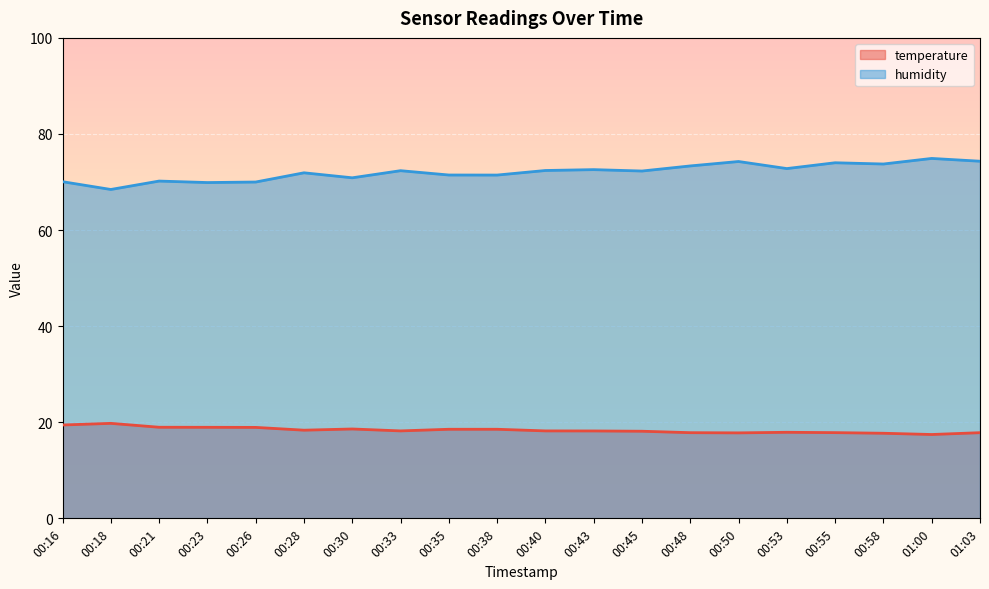

What is the label of the 6th point from the right?

00:50